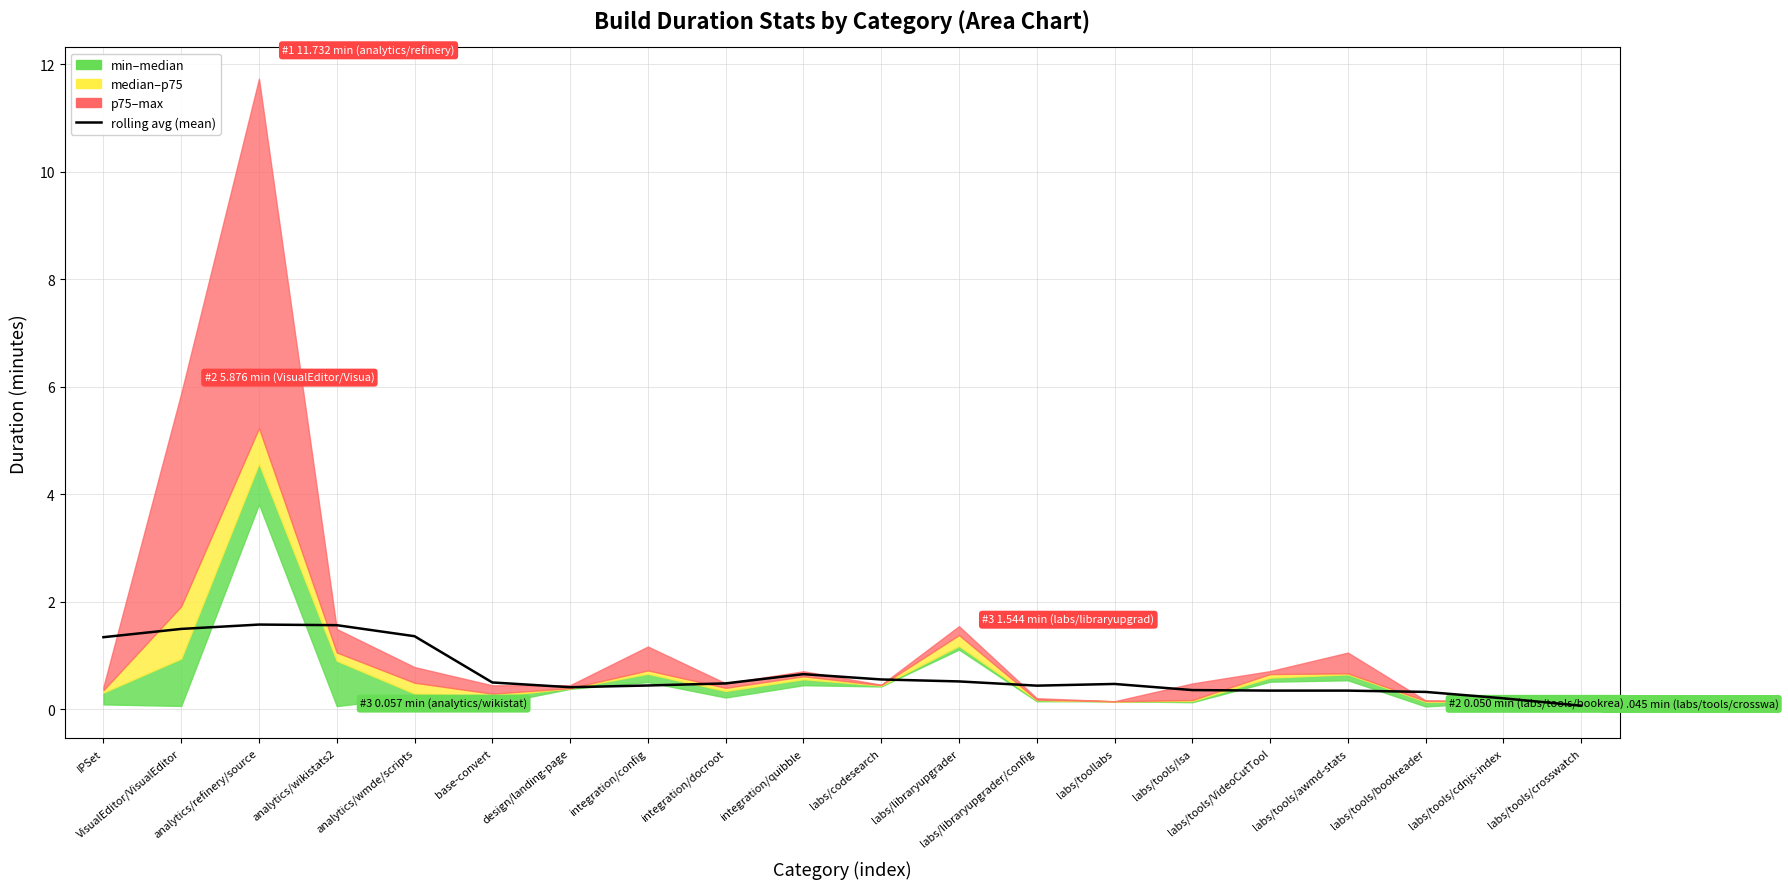

Reading right to left, what are all the values shown in this chart?

0.1	0.2	0.3	0.3	0.3	0.4	0.5	0.4	0.5	0.6	0.7	0.5	0.4	0.4	0.5	1.4	1.6	1.6	1.5	1.3